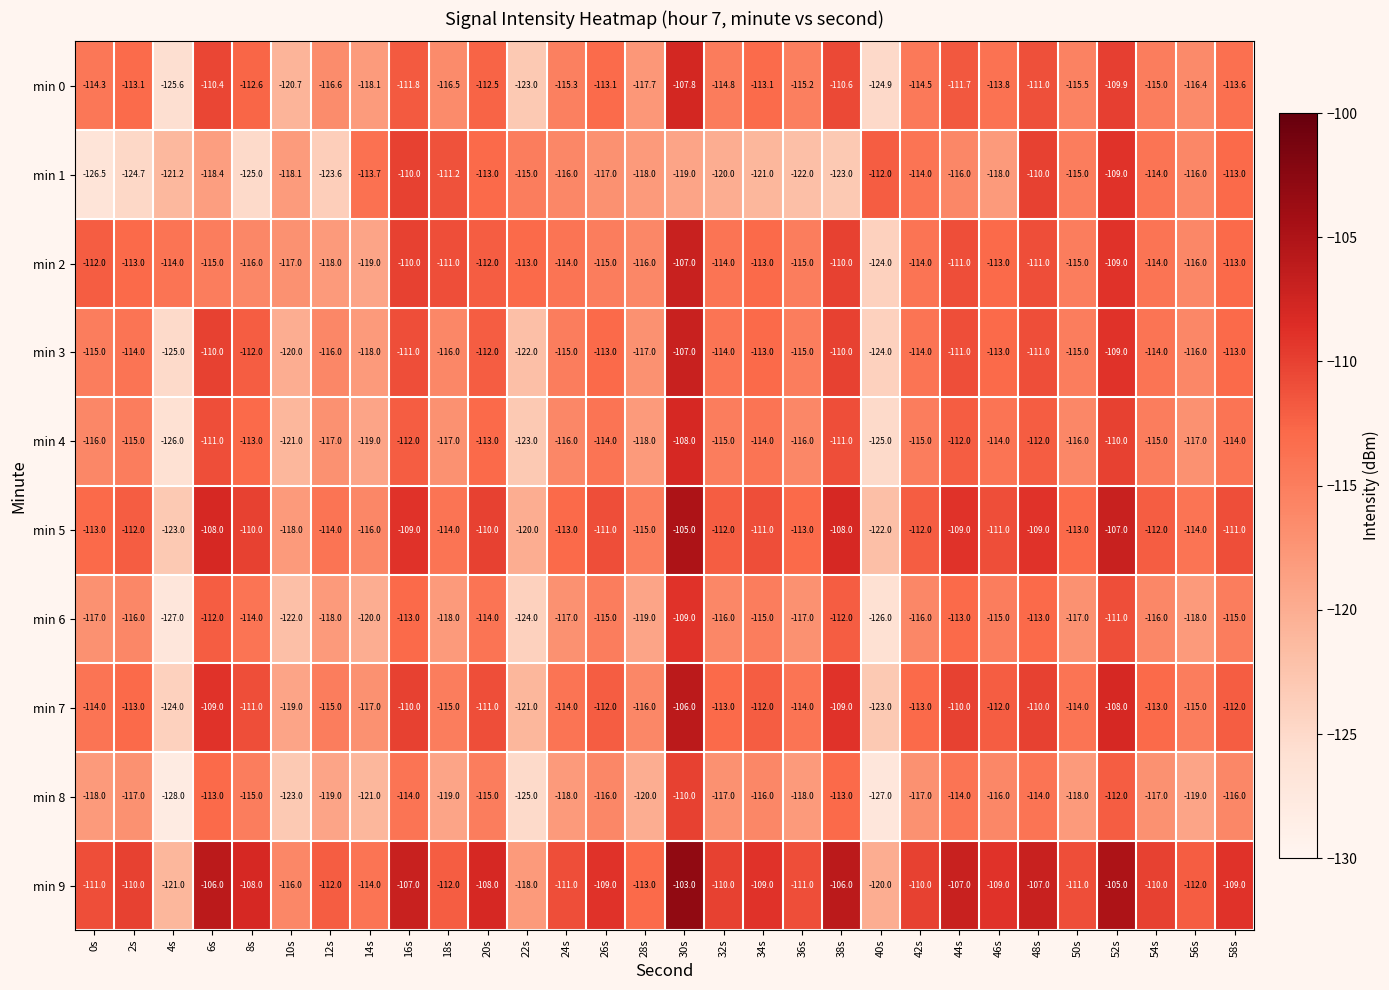

Read the min 9 value at 0s.

-111.0